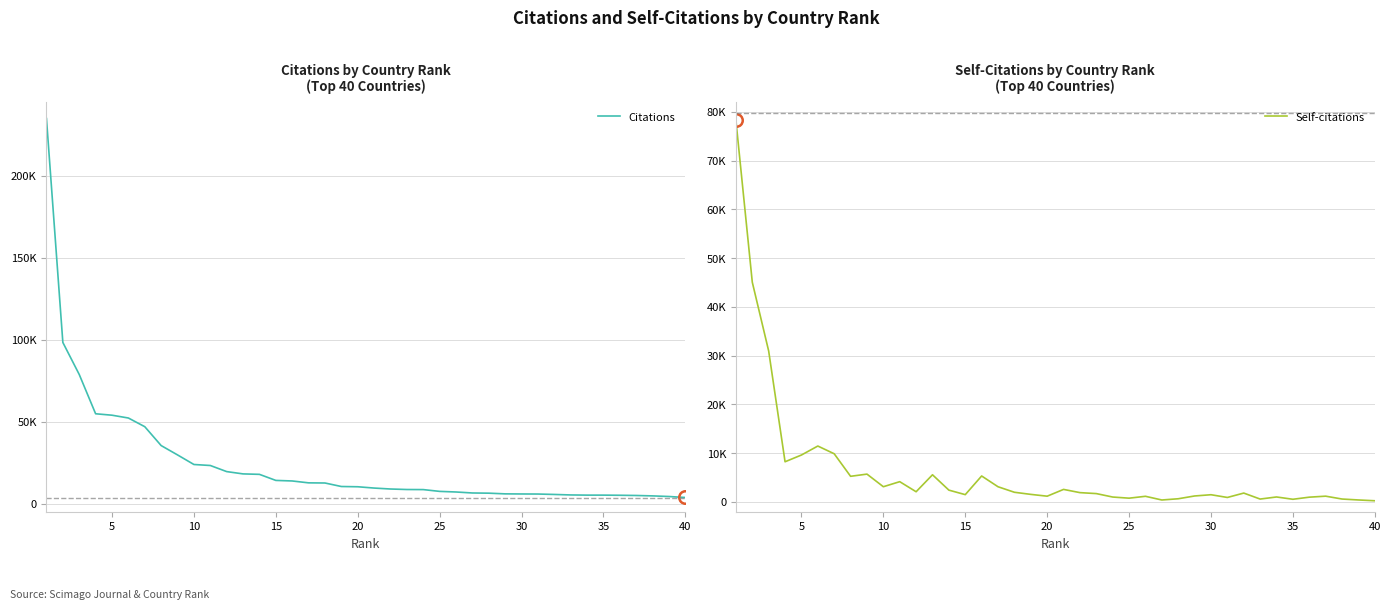

Reading left to right, transcribe all the data shown in this chart.

Citations: 234899	98294	78752	54779	53899	52189	46891	35371	29667	23820	23209	19486	18083	17805	14107	13768	12619	12530	10387	10235	9440	8861	8554	8503	7412	7041	6438	6319	5897	5833	5792	5537	5236	5127	5125	5042	4908	4662	4283	3685
Self-citations: 78275	45059	30950	8243	9628	11469	9884	5262	5712	3127	4161	2096	5576	2427	1502	5328	3120	1989	1556	1185	2576	1915	1717	1011	778	1163	404	658	1229	1485	924	1824	597	1024	553	984	1188	602	411	247